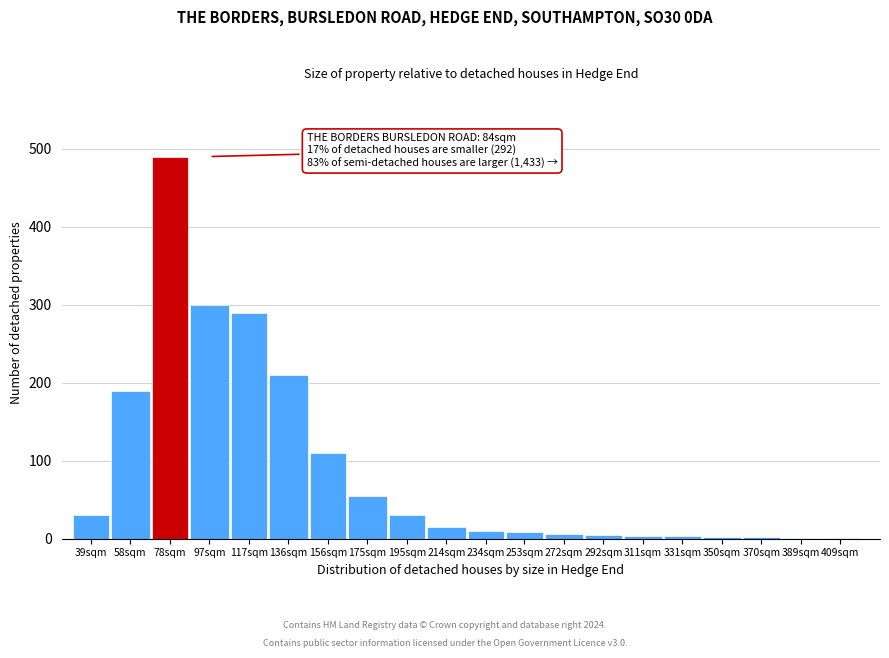

The value at 97sqm is 164. True or false?

False